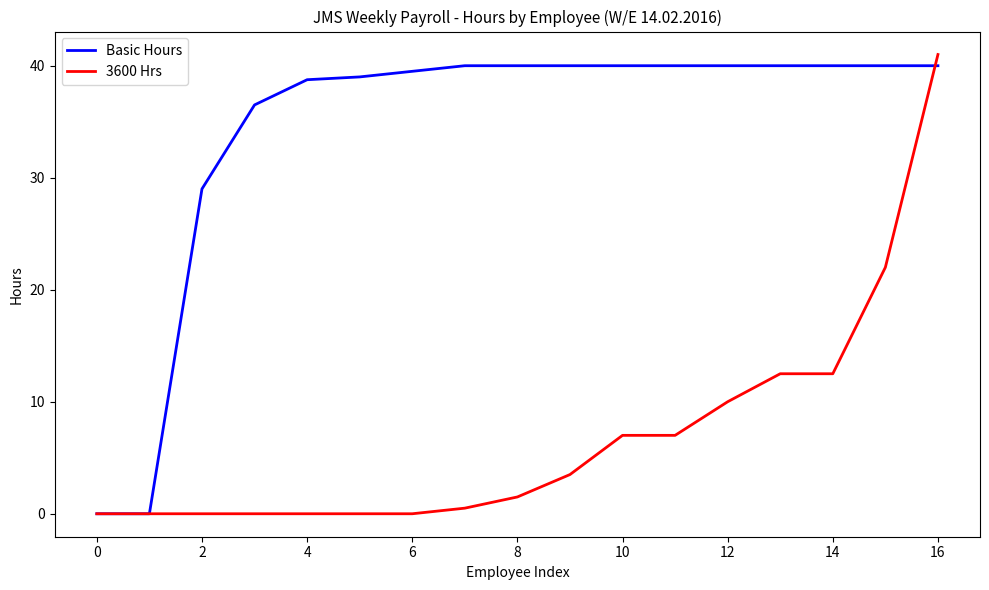

What is the maximum value shown in the chart?

41.0